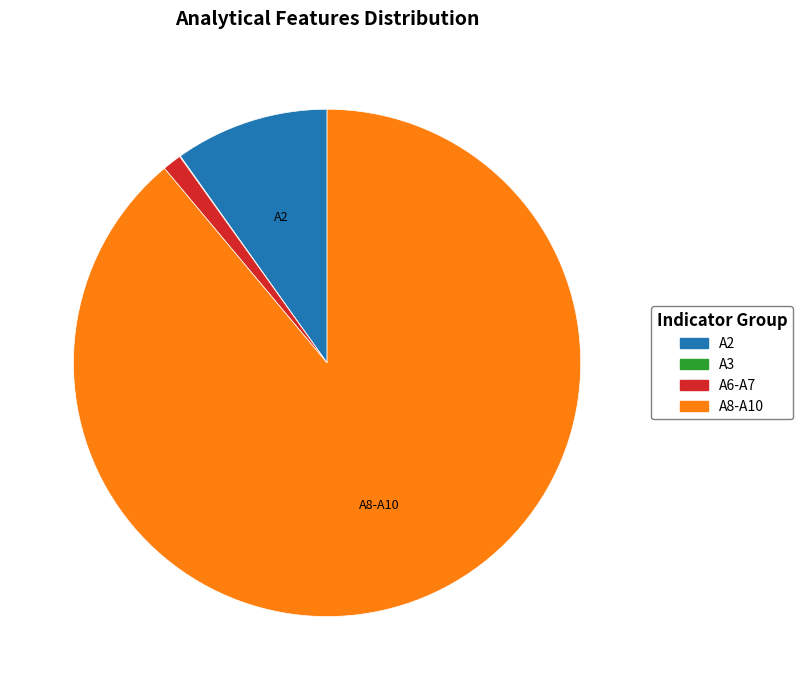

Is there a majority slice in this chart?

Yes